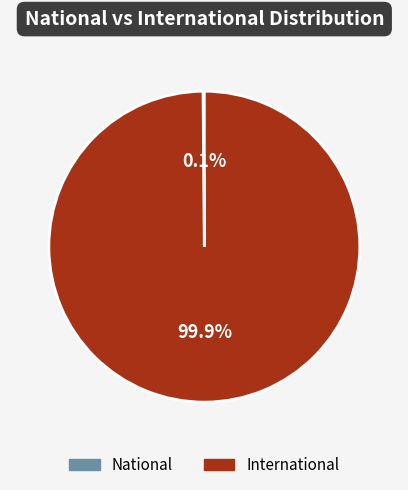

Does any single category account for the majority?

Yes